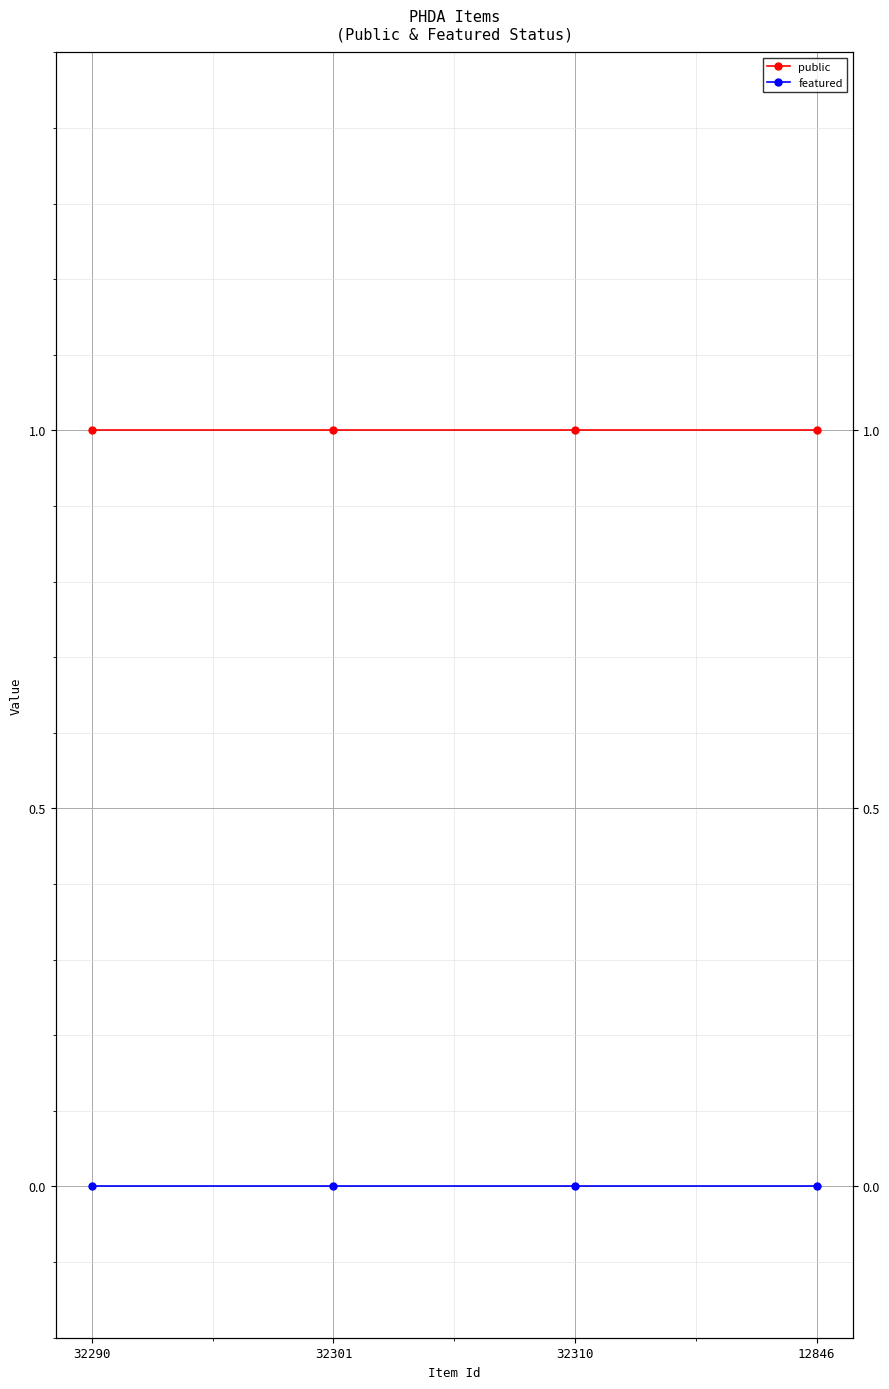

True or false: featured and public intersect in this chart.

False